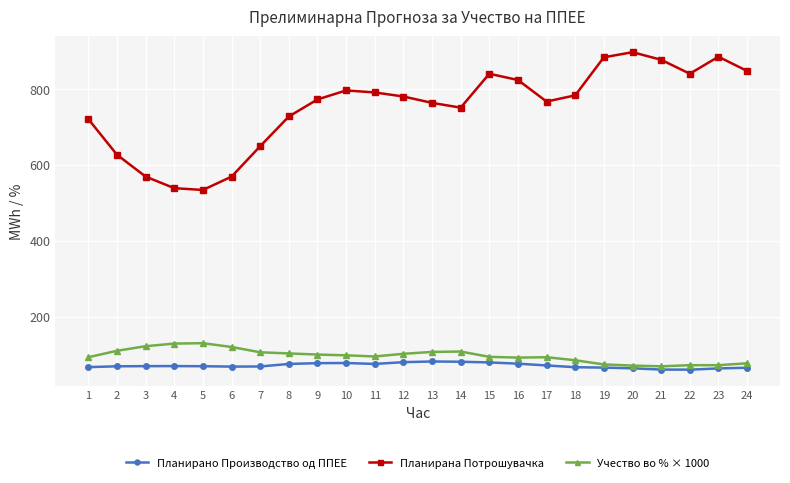

What is the difference between the maximum and second lowest values in the Планирано Производство од ППЕЕ series?

21.3